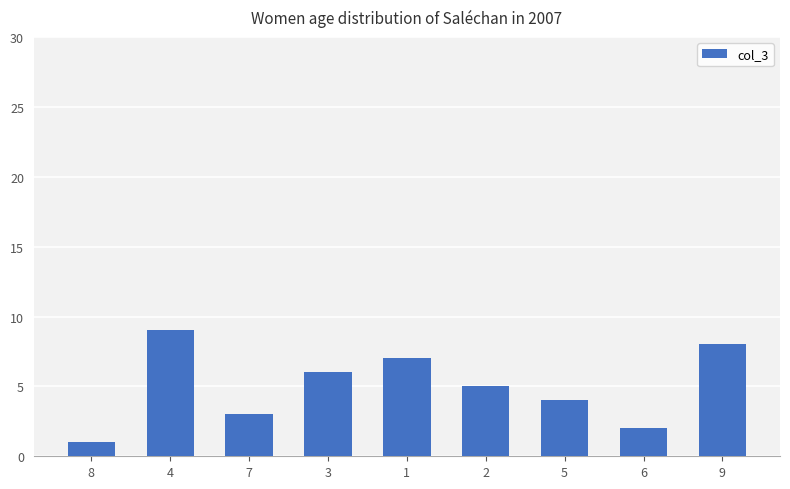

What is the ratio of the value at 2 to the value at 6?

2.5